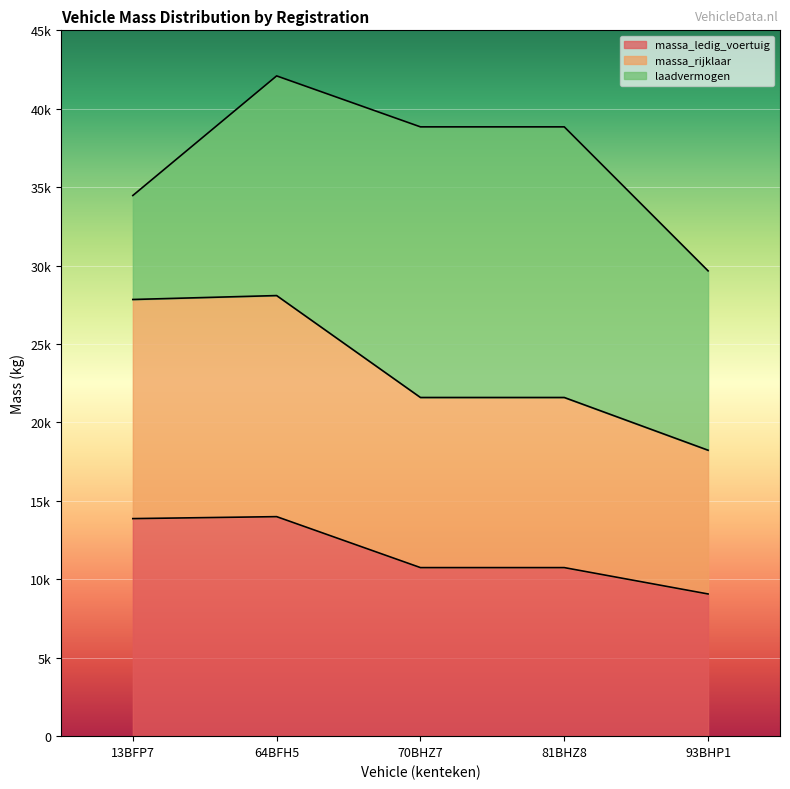

What are all the series names shown in the legend?

massa_ledig_voertuig, massa_rijklaar, laadvermogen